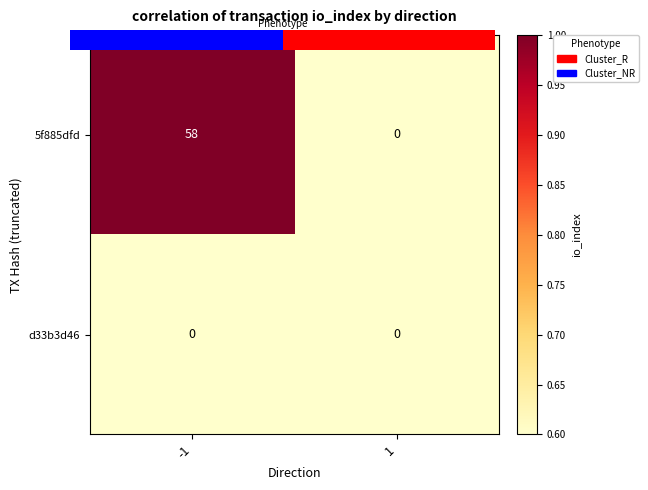

Rank the series by their maximum value, from lowest to highest.

d33b3d46, 5f885dfd